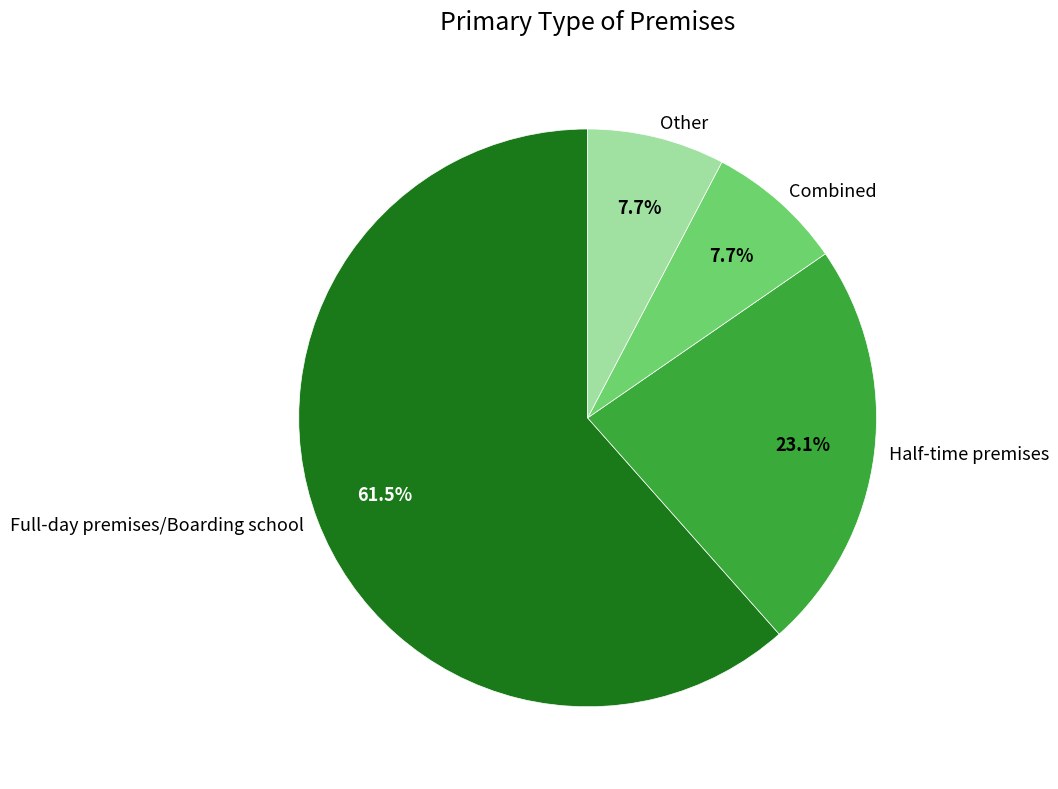

The Combined slice represents 8% of the pie. True or false?

True